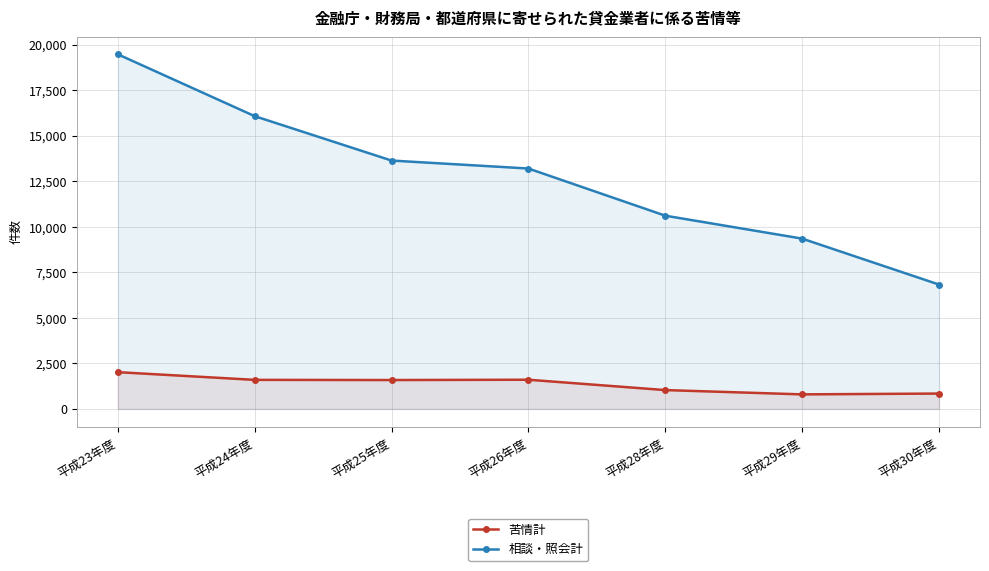

What is the value of the 苦情計 point at the 7th from the left?

845